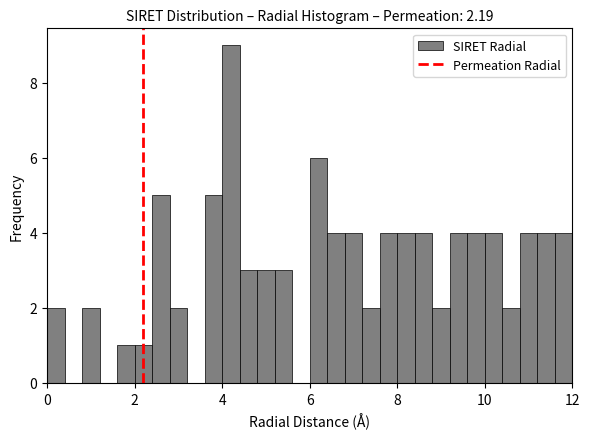

Around what value on the x-axis is the tallest bar? Give the approximate position of its centre, as read against the axis.

4.2